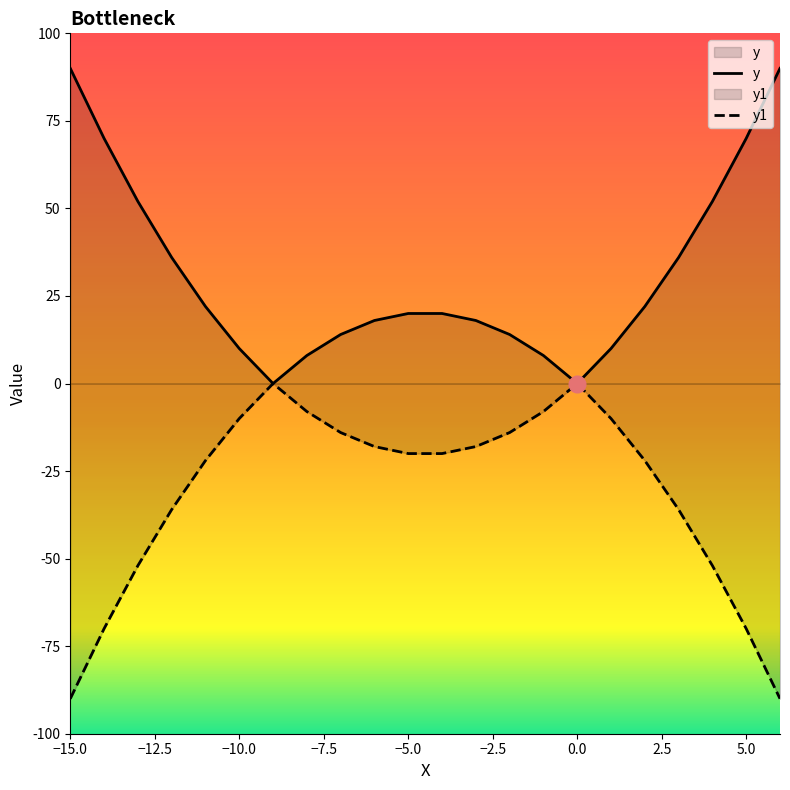

What value does the y1 series have at −5.0, to the nearest 10?

-20